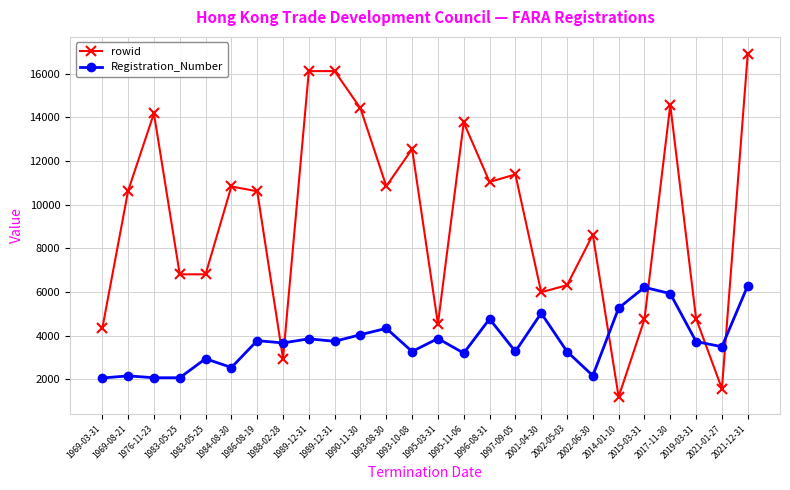

Does the chart have visible grid lines?

Yes